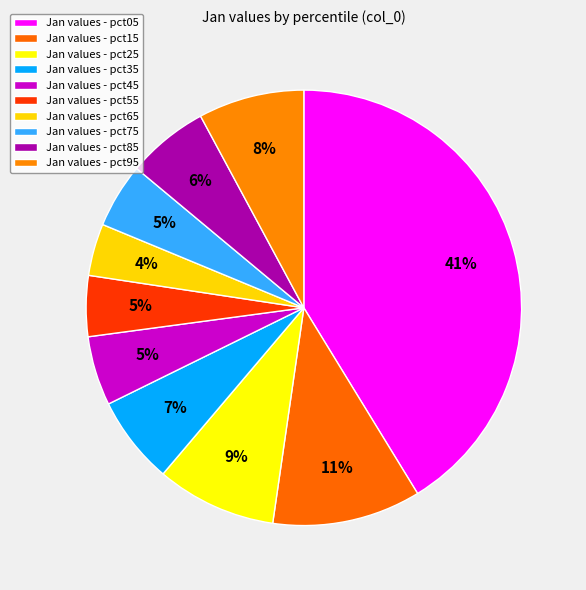

Does any single category account for the majority?

No